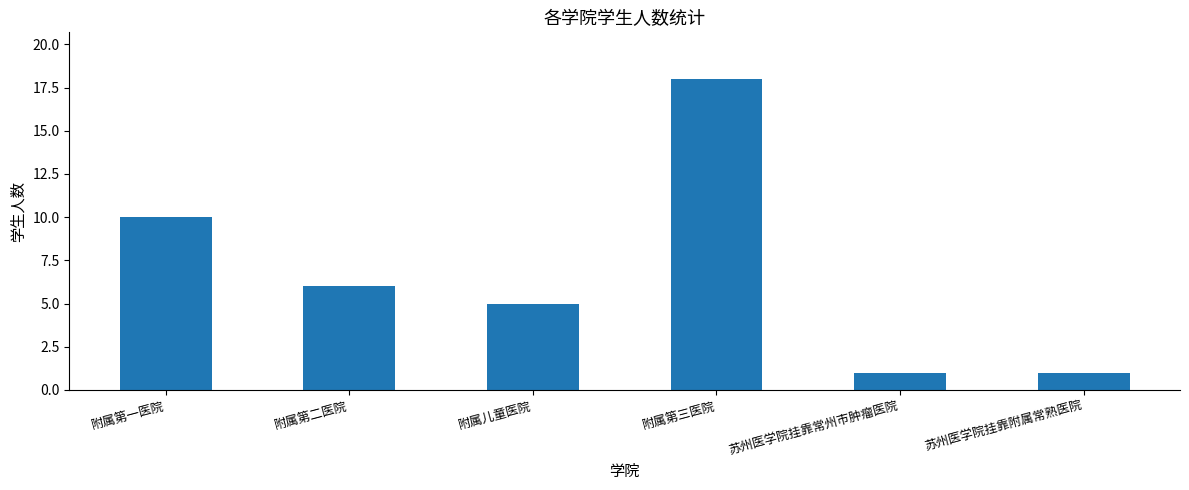

What is the ratio of the value at 苏州医学院挂靠附属常熟医院 to the value at 附属儿童医院?

0.2